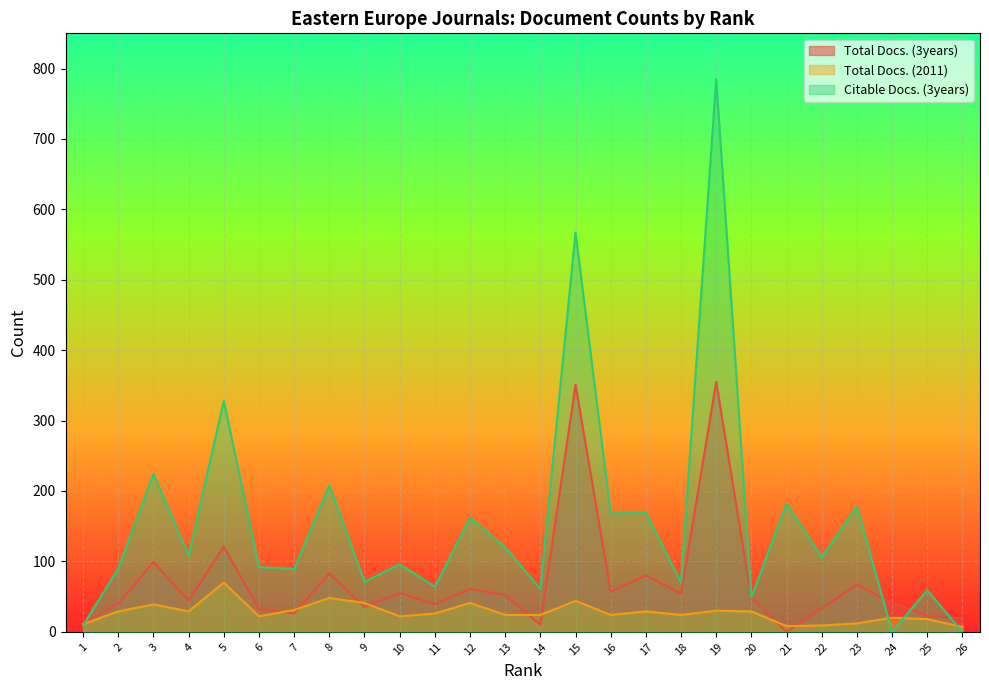

True or false: Citable Docs. (3years) has more than 1 points higher than both neighbors.

True